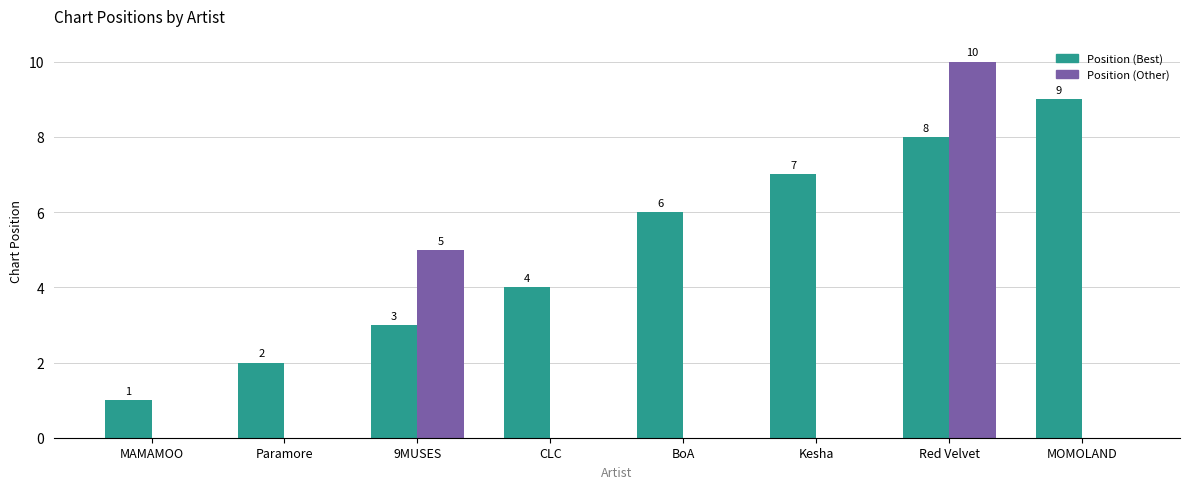

Which label corresponds to the largest value in the chart?

Red Velvet